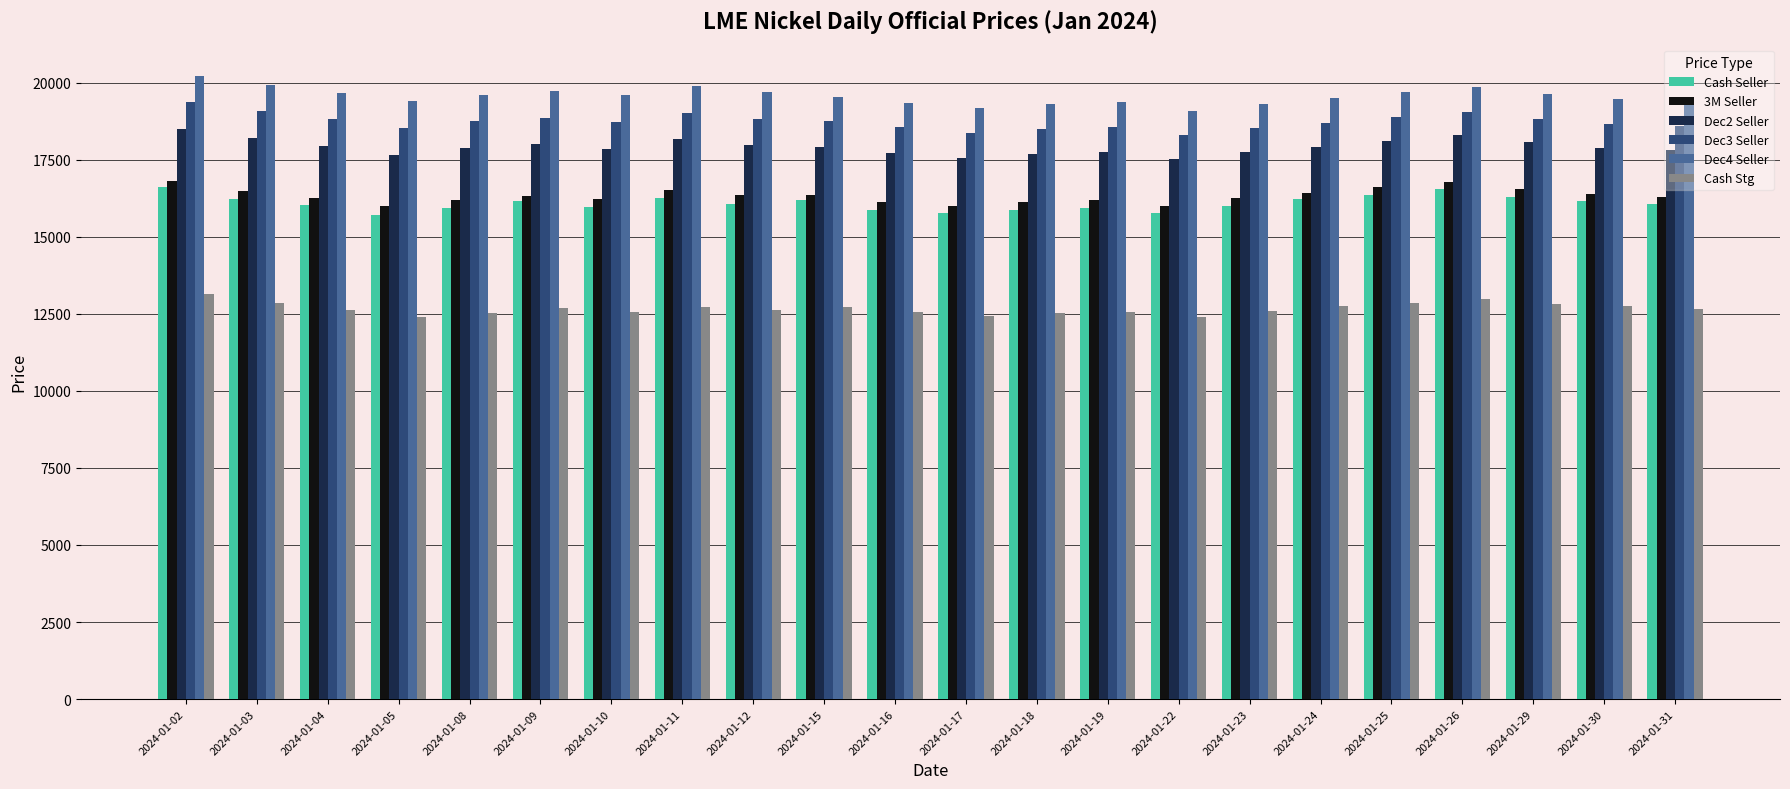

What is the lowest value of the Cash Seller series?

15705.0